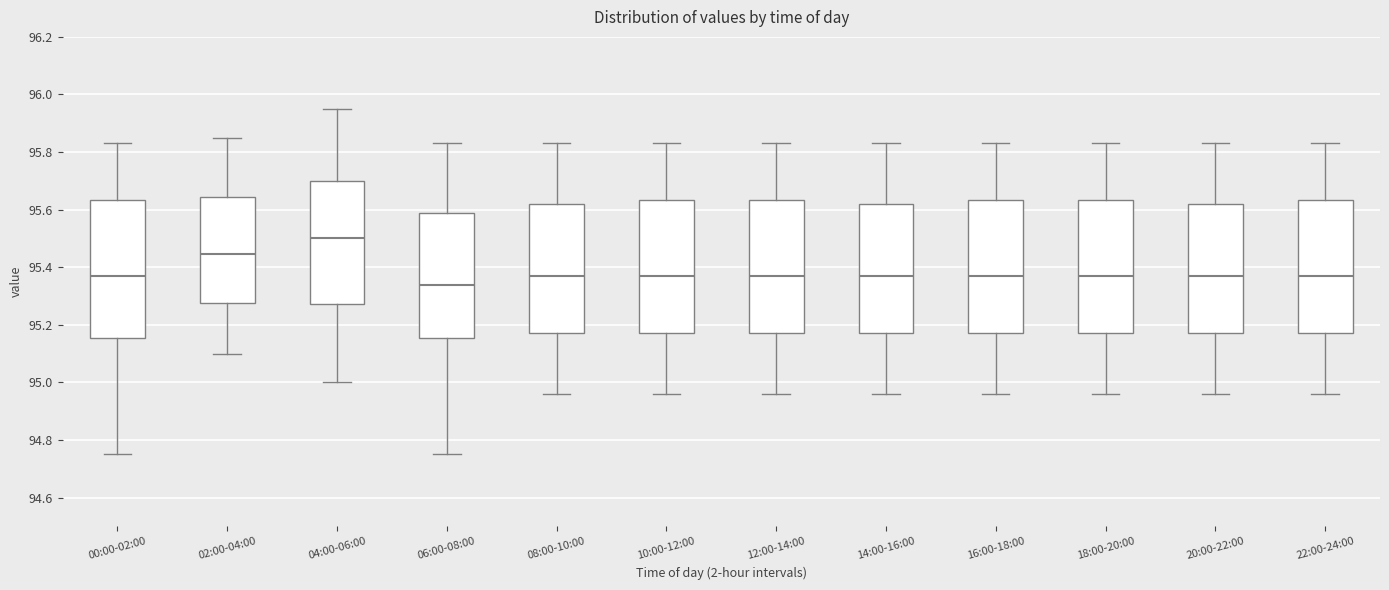

Reading left to right, transcribe this box plot: for each box, give where its median line is, the range the box spans, and where its two whiskers end, as read against the y-axis. The values are not printed on the chart, so give them approximately, as read against the axis.

00:00-02:00: median 95.38, box 95.16 to 95.64, whiskers 94.76 to 95.84
02:00-04:00: median 95.44, box 95.28 to 95.64, whiskers 95.10 to 95.86
04:00-06:00: median 95.50, box 95.28 to 95.70, whiskers 95.00 to 95.96
06:00-08:00: median 95.34, box 95.16 to 95.60, whiskers 94.76 to 95.84
08:00-10:00: median 95.38, box 95.18 to 95.62, whiskers 94.96 to 95.84
10:00-12:00: median 95.38, box 95.18 to 95.64, whiskers 94.96 to 95.84
12:00-14:00: median 95.38, box 95.18 to 95.64, whiskers 94.96 to 95.84
14:00-16:00: median 95.38, box 95.18 to 95.62, whiskers 94.96 to 95.84
16:00-18:00: median 95.38, box 95.18 to 95.64, whiskers 94.96 to 95.84
18:00-20:00: median 95.38, box 95.18 to 95.64, whiskers 94.96 to 95.84
20:00-22:00: median 95.38, box 95.18 to 95.62, whiskers 94.96 to 95.84
22:00-24:00: median 95.38, box 95.18 to 95.64, whiskers 94.96 to 95.84